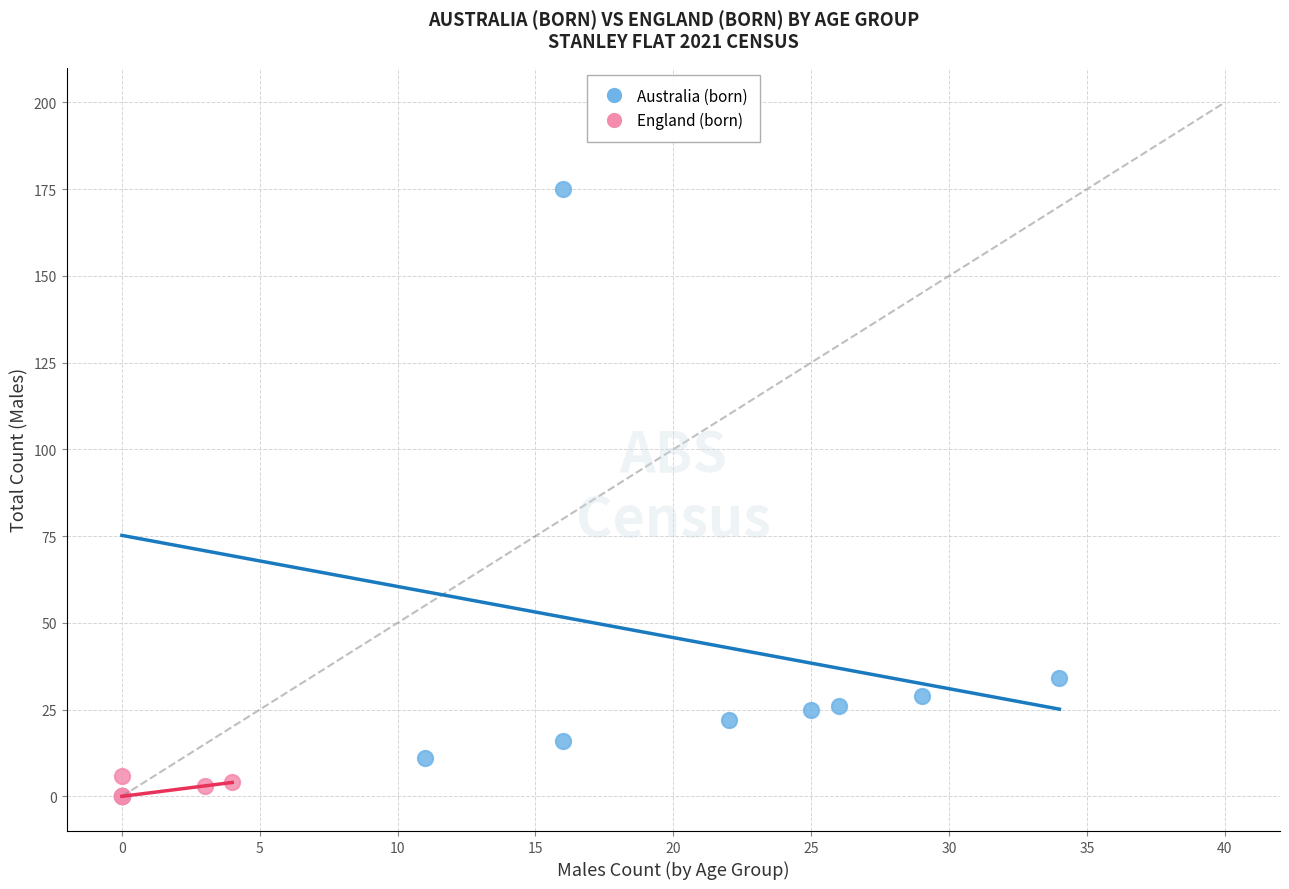

What are all the series names shown in the legend?

Australia (born), England (born)